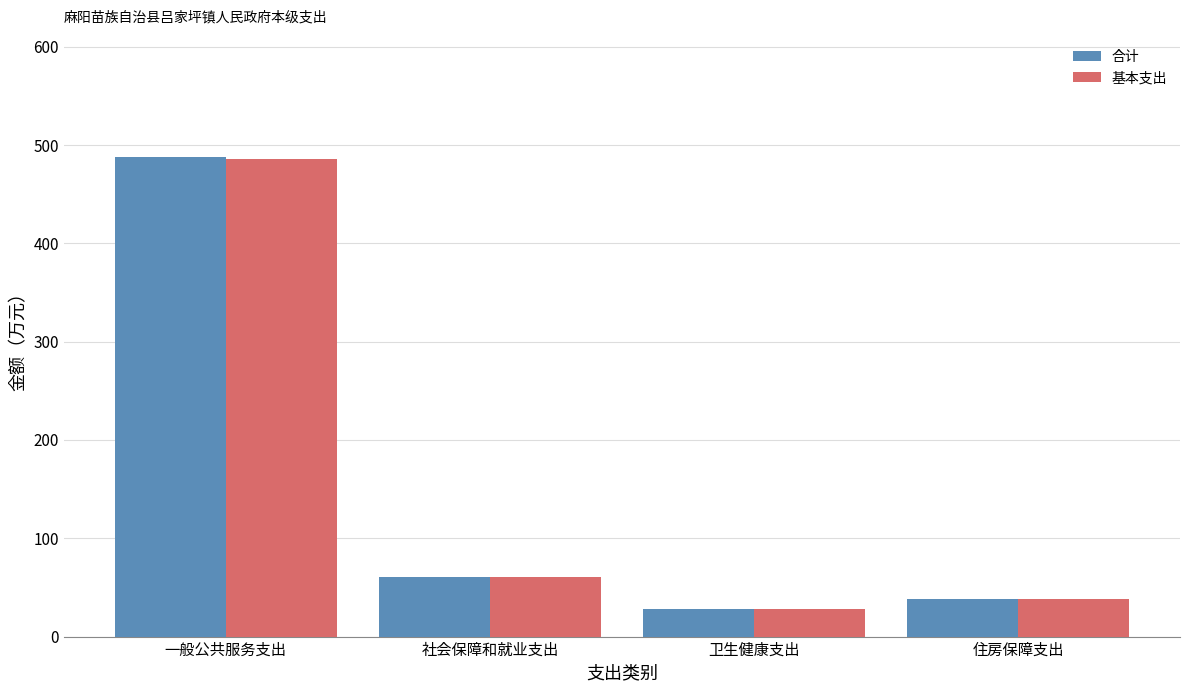

What is the minimum value for 基本支出?

27.9